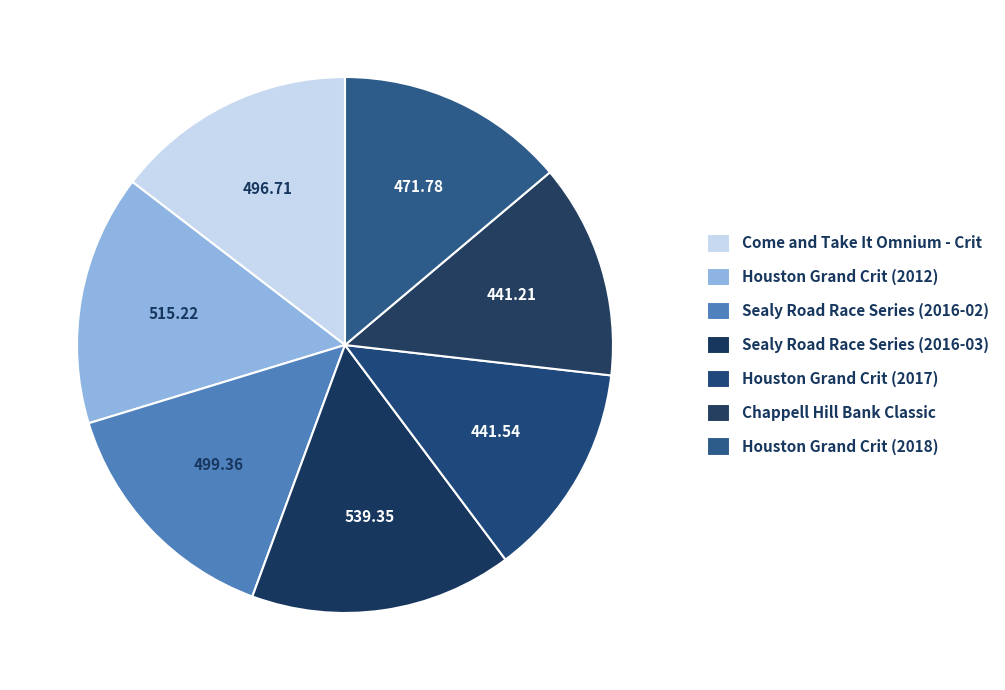

Rank the categories by value from highest to lowest.

Sealy Road Race Series (2016-03), Houston Grand Crit (2012), Sealy Road Race Series (2016-02), Come and Take It Omnium - Crit, Houston Grand Crit (2018), Houston Grand Crit (2017), Chappell Hill Bank Classic